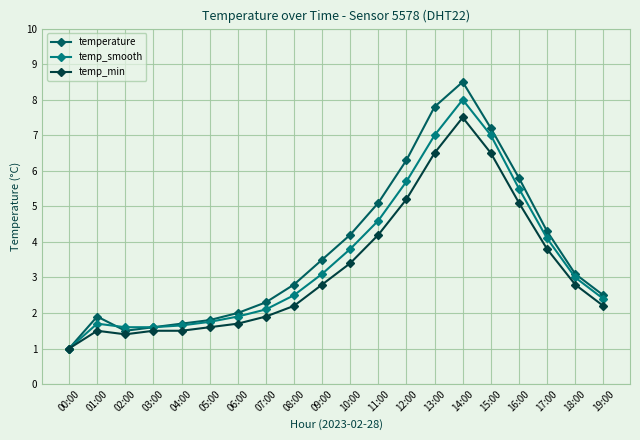

True or false: temperature has more than 0 points higher than both neighbors.

True